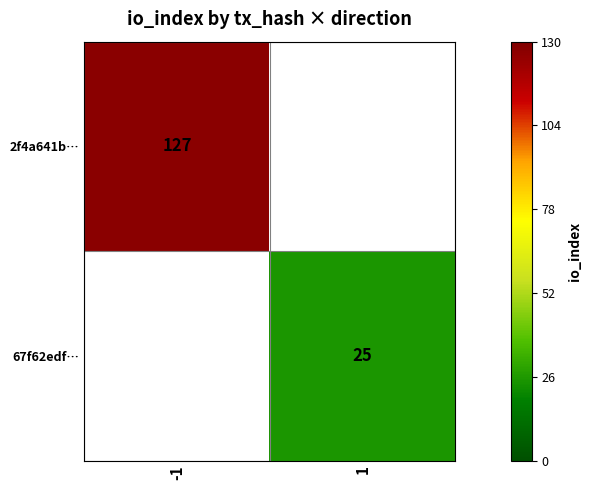

The 67f62edf… series shows 41 at 1. True or false?

False